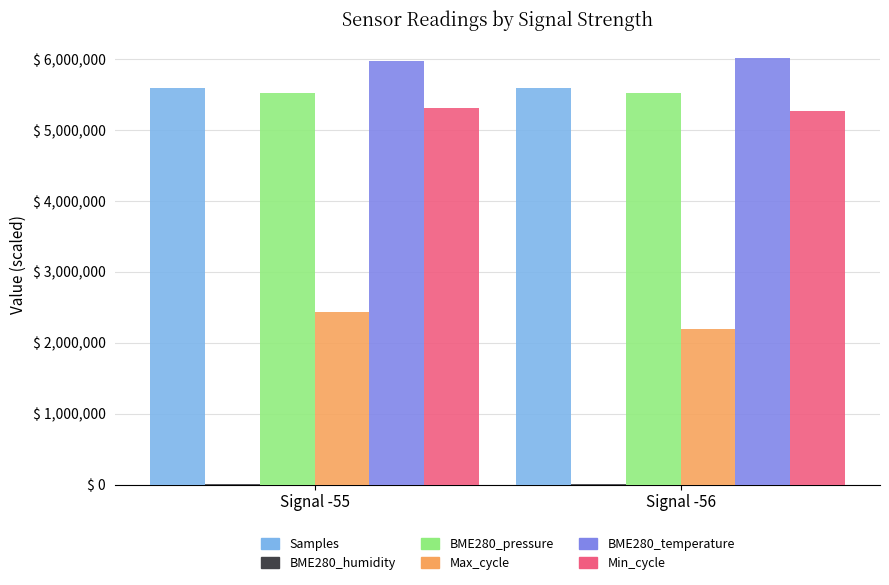

What is the highest value of the Min_cycle series?

5309230.8